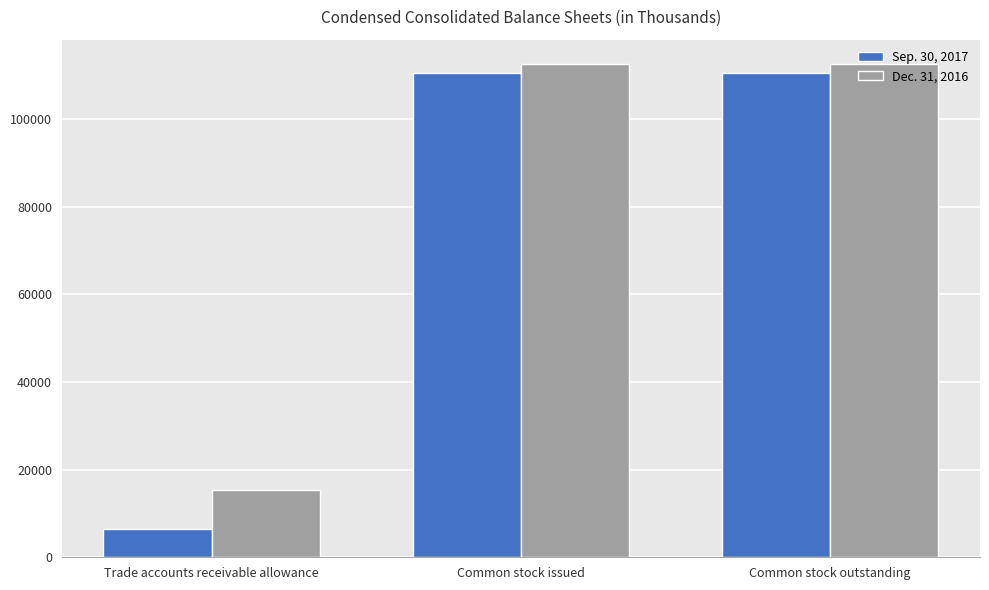

Reading left to right, transcribe all the data shown in this chart.

Sep. 30, 2017: Trade accounts receivable allowance=6378	Common stock issued=110495	Common stock outstanding=110495
Dec. 31, 2016: Trade accounts receivable allowance=15312	Common stock issued=112524	Common stock outstanding=112524